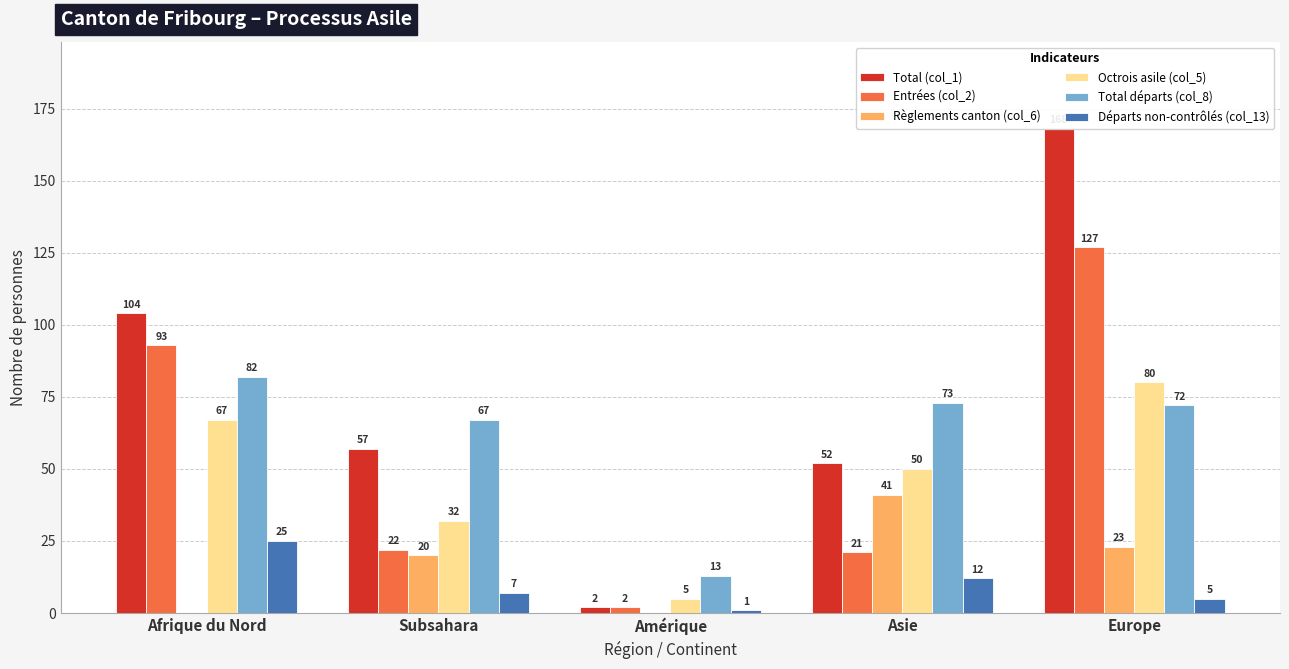

How many categories are shown in the chart?

5